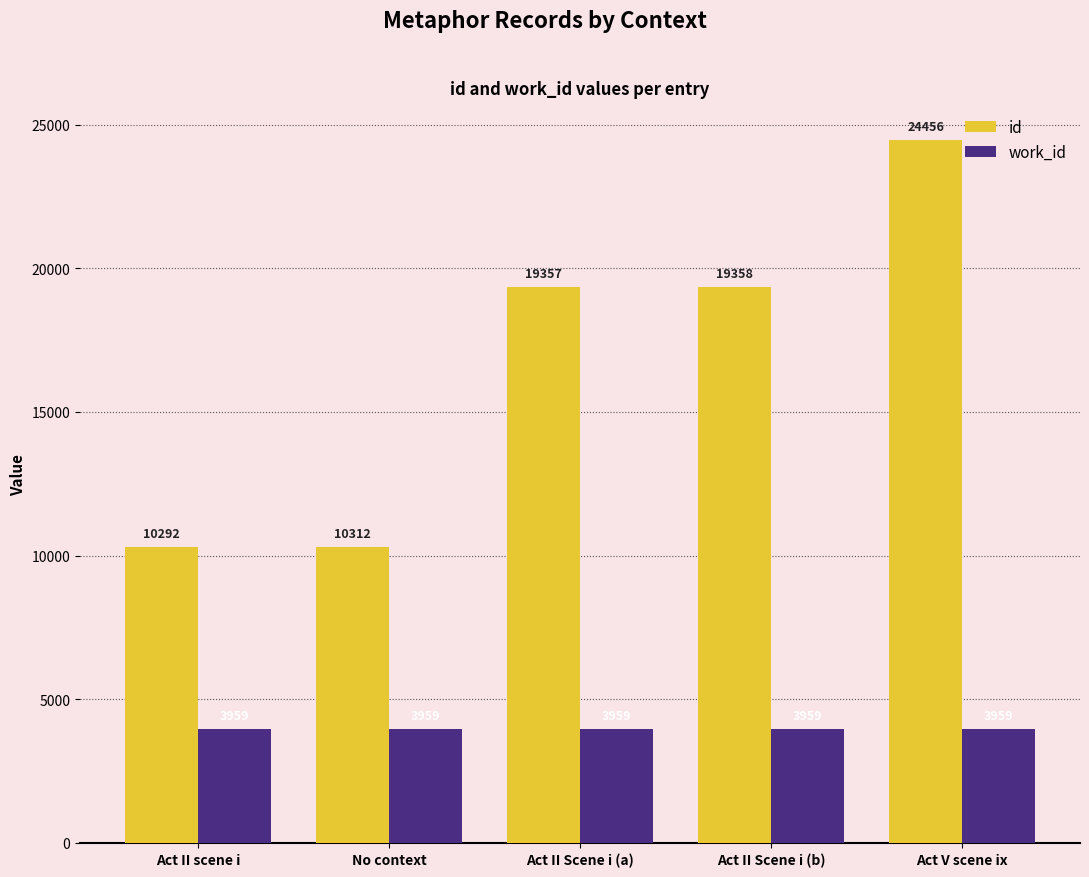

What is the average value of the id series?

16755